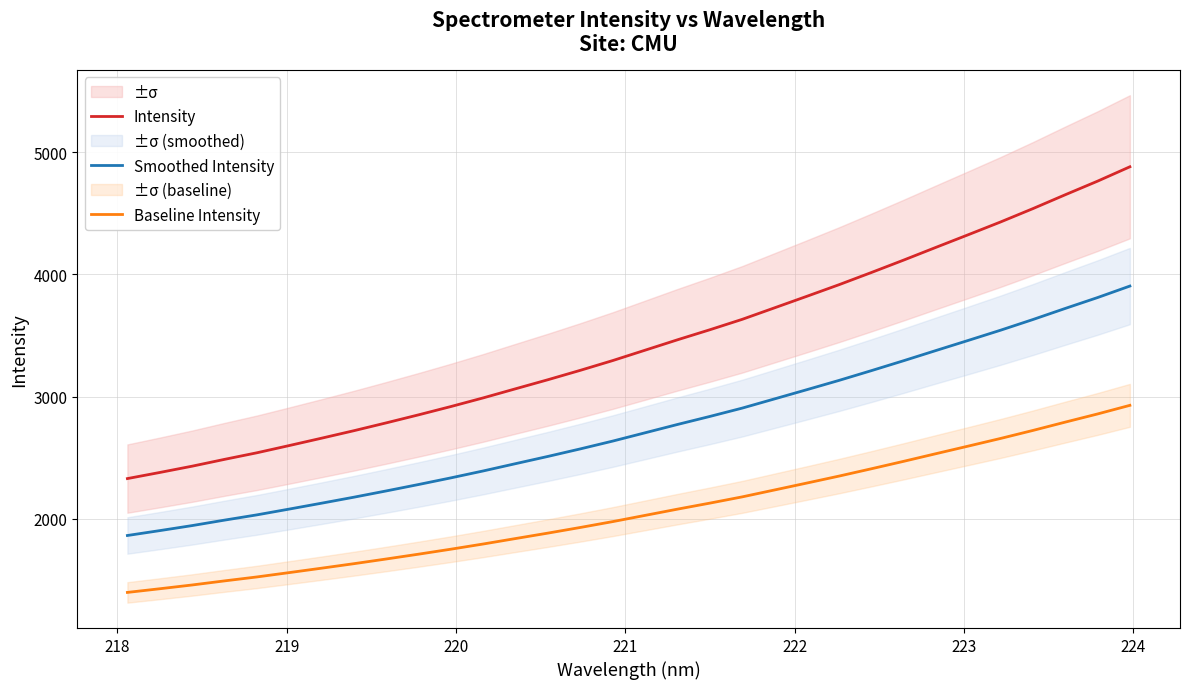

True or false: Smoothed Intensity and Baseline Intensity intersect in this chart.

False